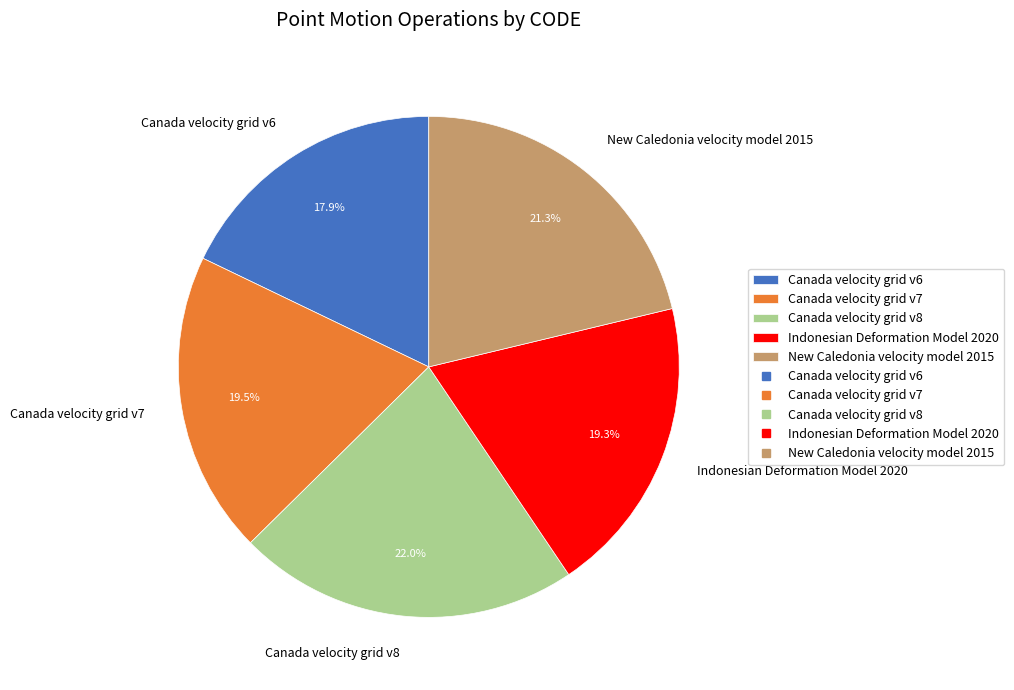

The Canada velocity grid v6 slice represents 18% of the pie. True or false?

True